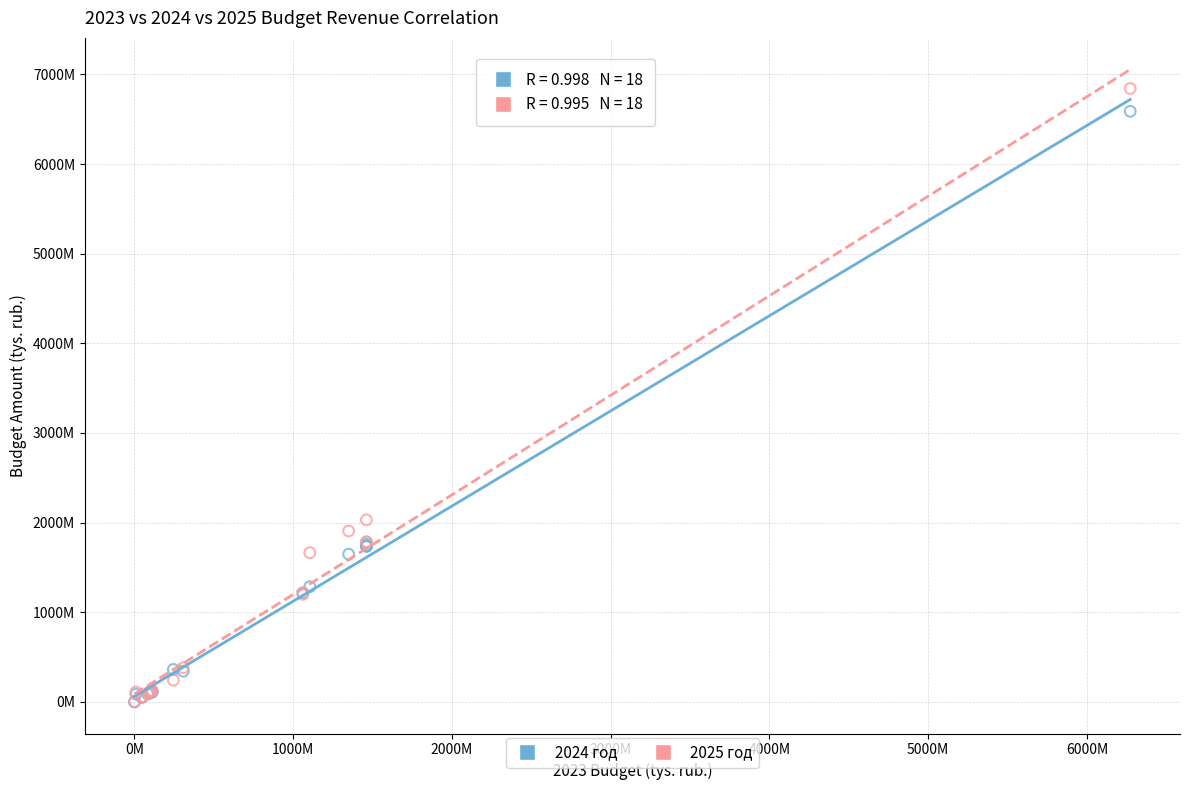

What are all the series names shown in the legend?

2024 год, 2025 год